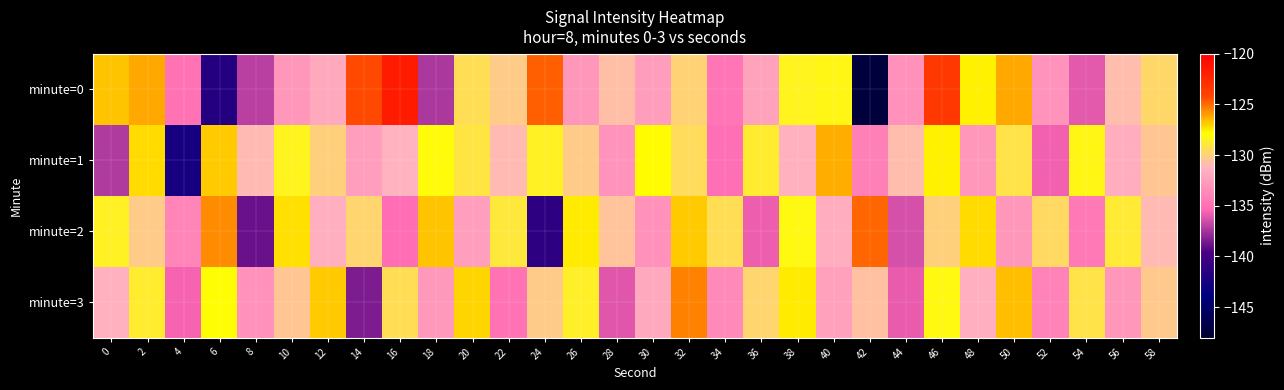

What is the spread (max minus min) of values at 6?

16.2